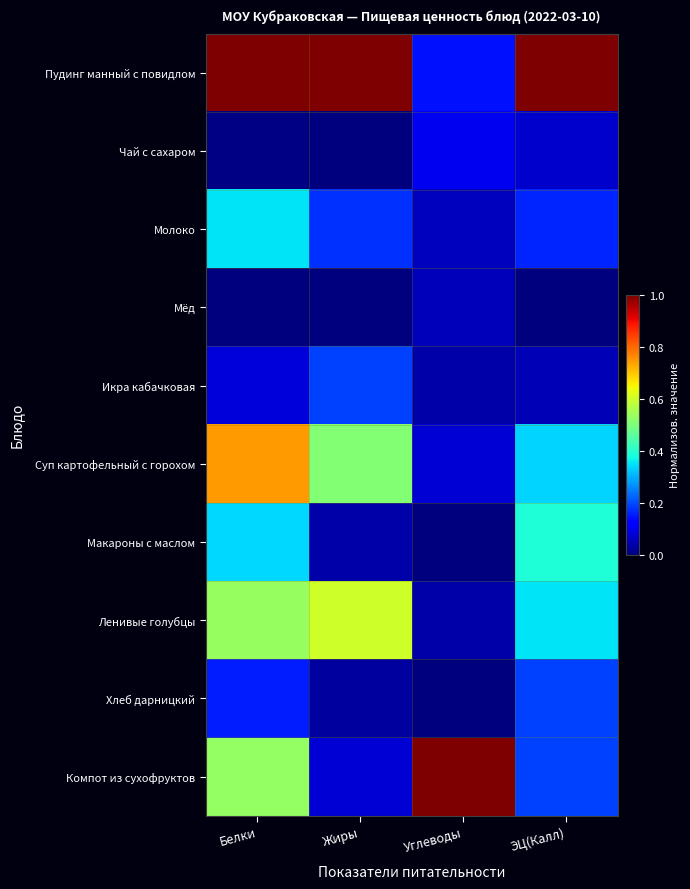

What is the total value across all series at Углеводы?

1.5